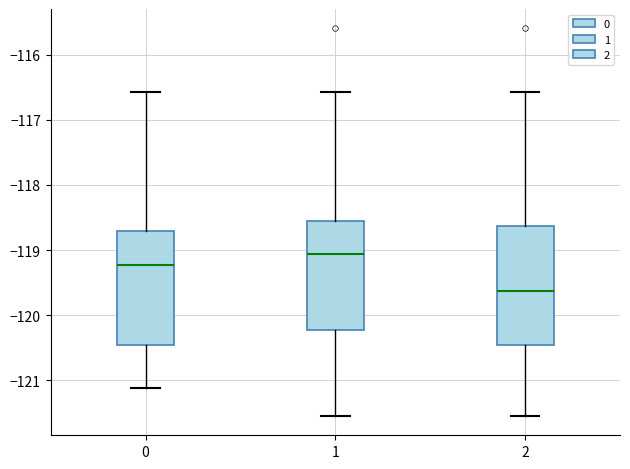

Reading left to right, read every box against the y-axis: the position of its median line, the range the box covers, and the ends of its whiskers. The values are not printed on the chart, so give them approximately, as read against the axis.

0: median -119.2, box -120.5 to -118.7, whiskers -121.1 to -116.6
1: median -119.1, box -120.2 to -118.6, whiskers -121.5 to -116.6
2: median -119.6, box -120.5 to -118.6, whiskers -121.5 to -116.6